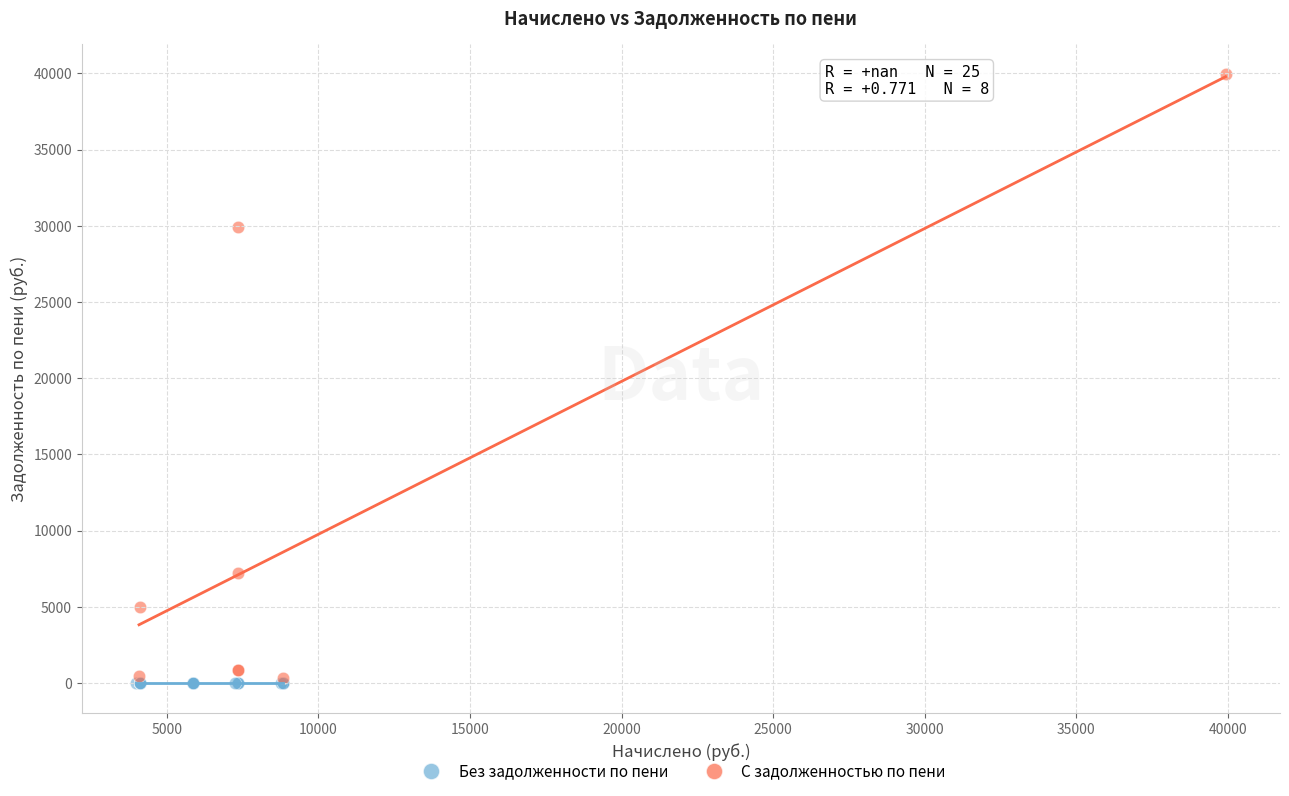

Which series contains the highest Y value?

С задолженностью по пени